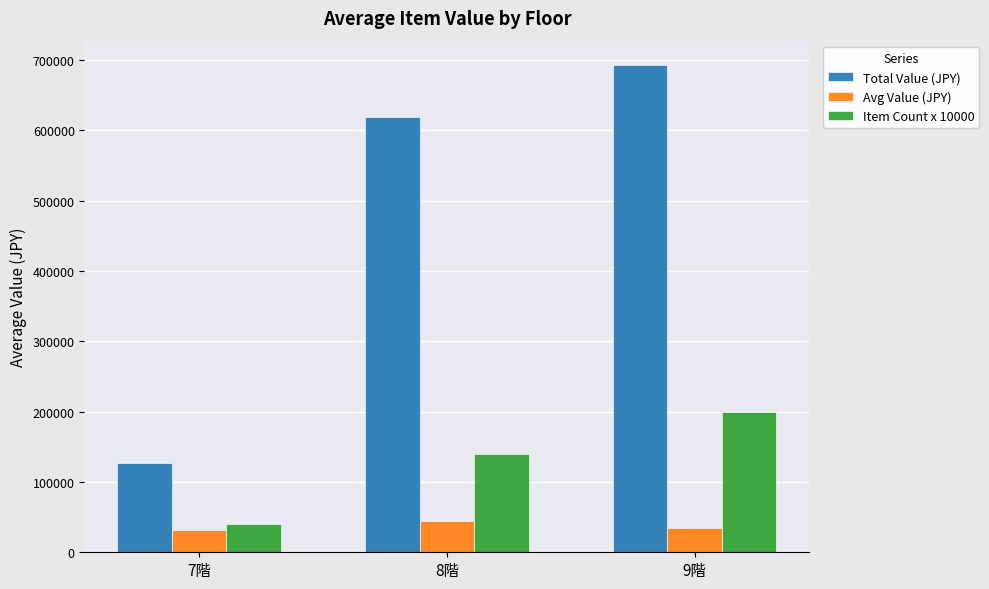

What is the minimum value shown in the chart?

31665